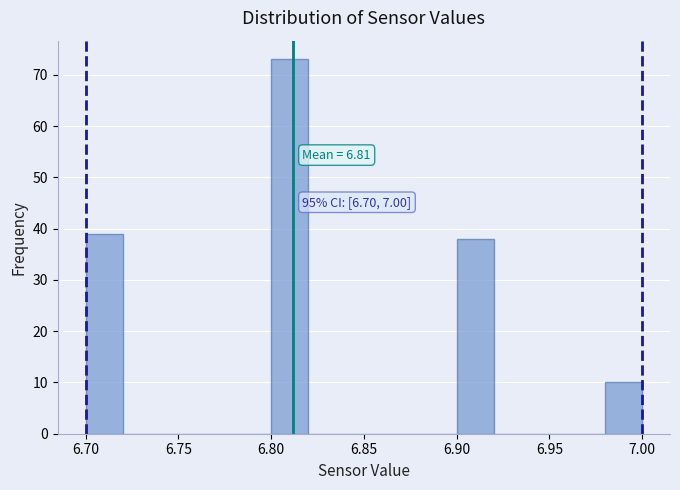

Over which range of the x-axis is the bar tallest?

6.80 to 6.82